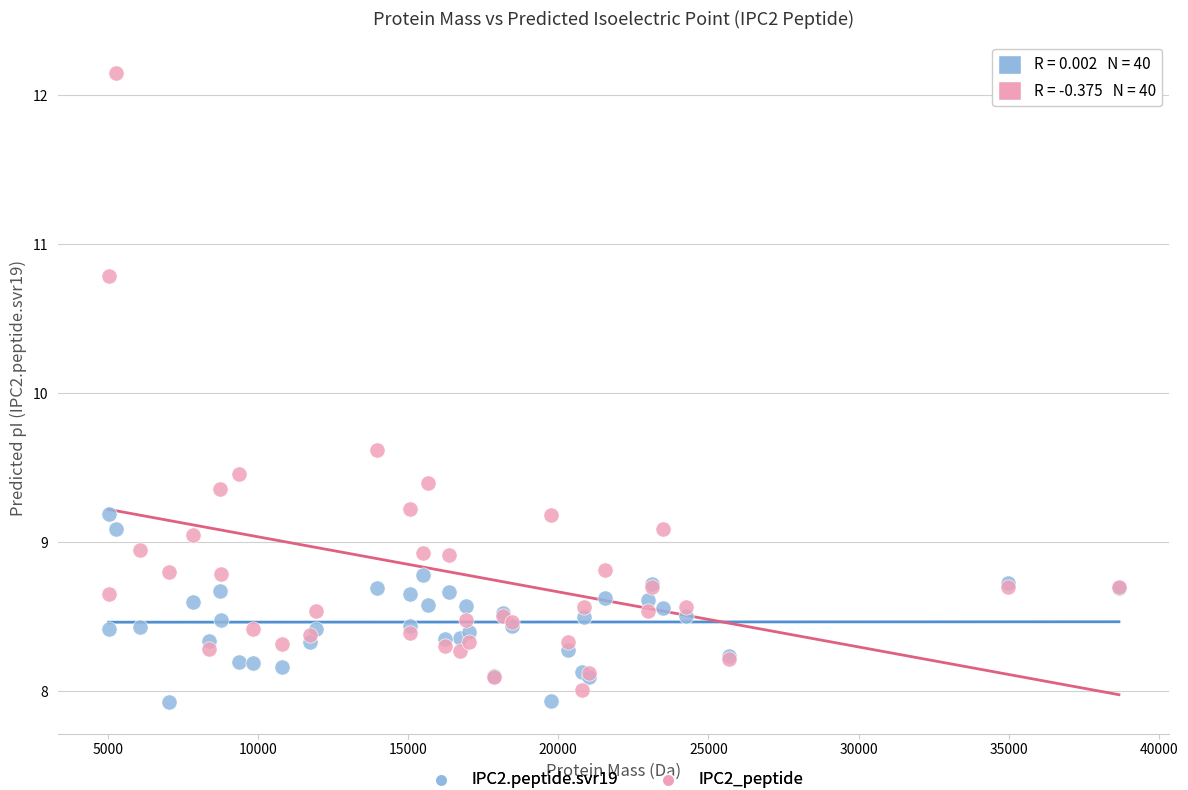

Which series has the largest Y range (max minus min)?

IPC2_peptide